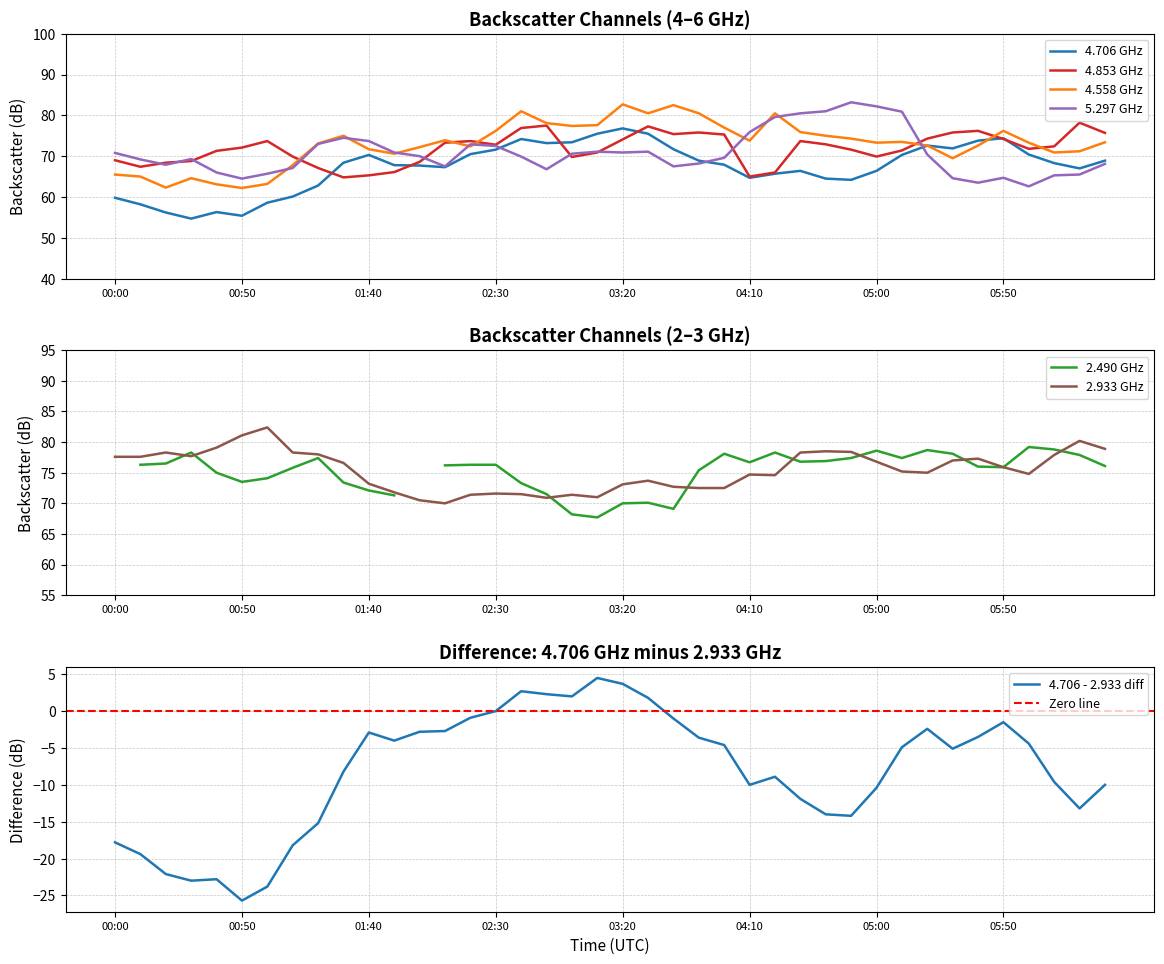

Is this an area chart (filled region under the line)?

No